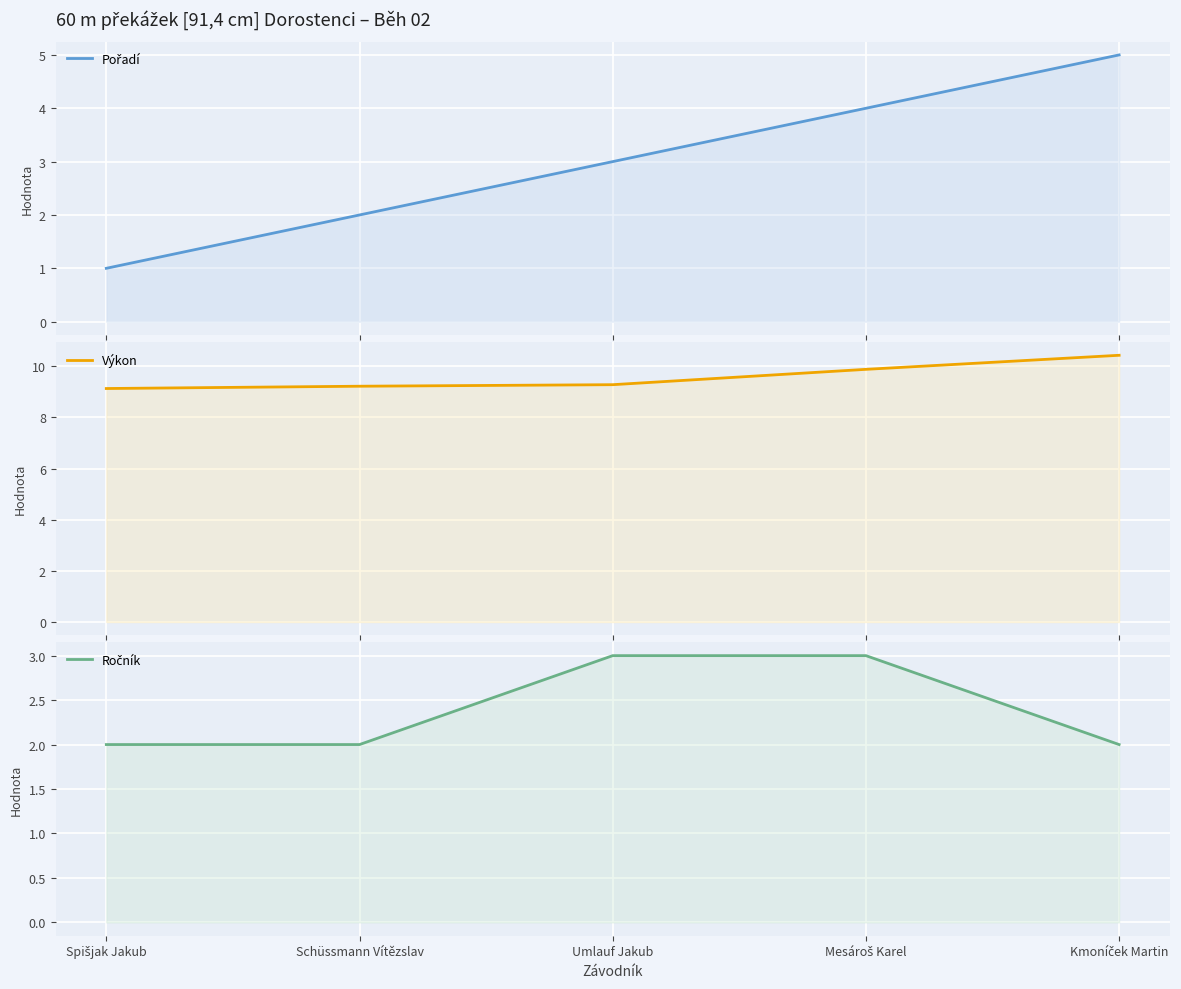

At which category is the sum across all series the highest?

Kmoníček Martin